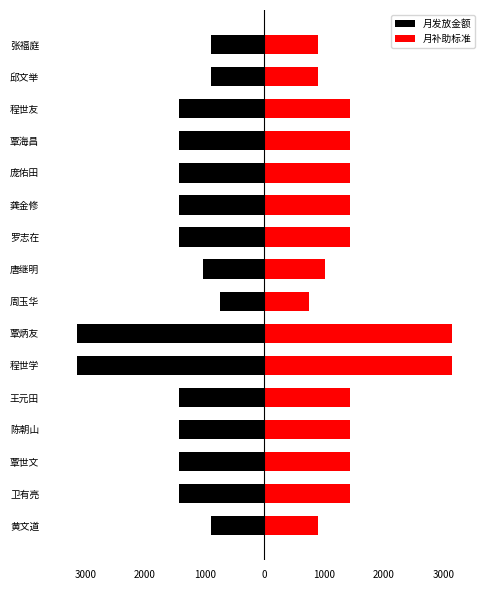

What is the minimum value shown in the chart?

-3137